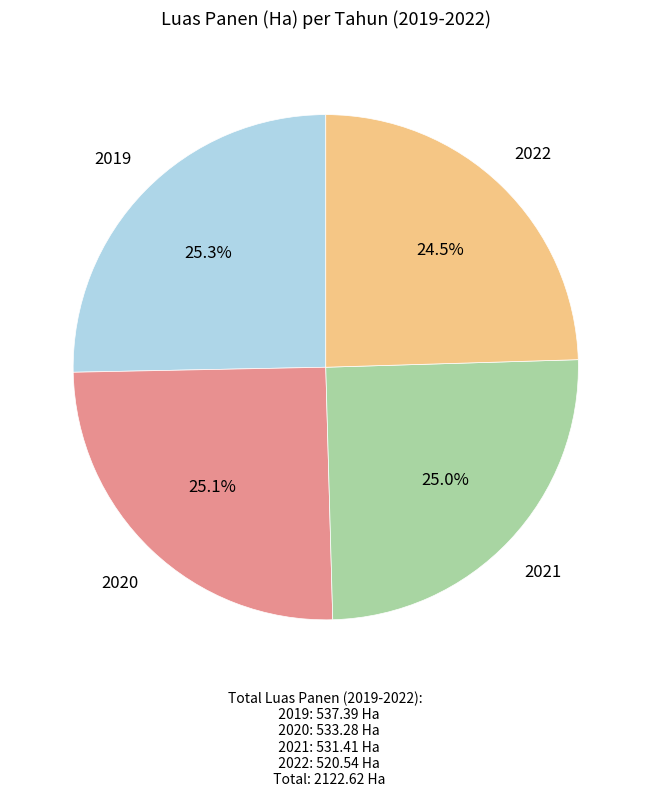

What is the smallest slice in the pie chart?

2022